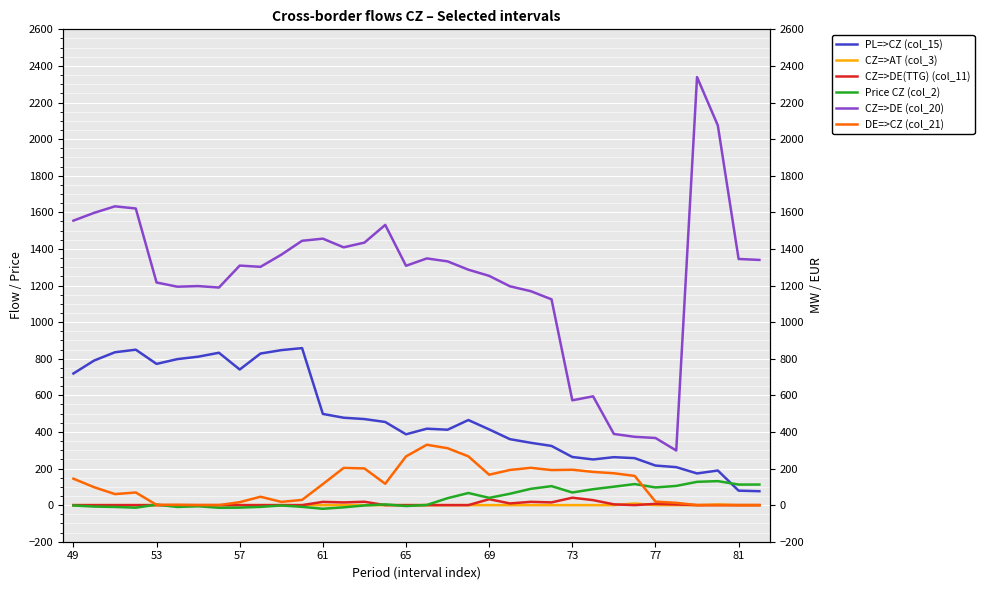

At how many categories does at least one series exceed 2328?

1